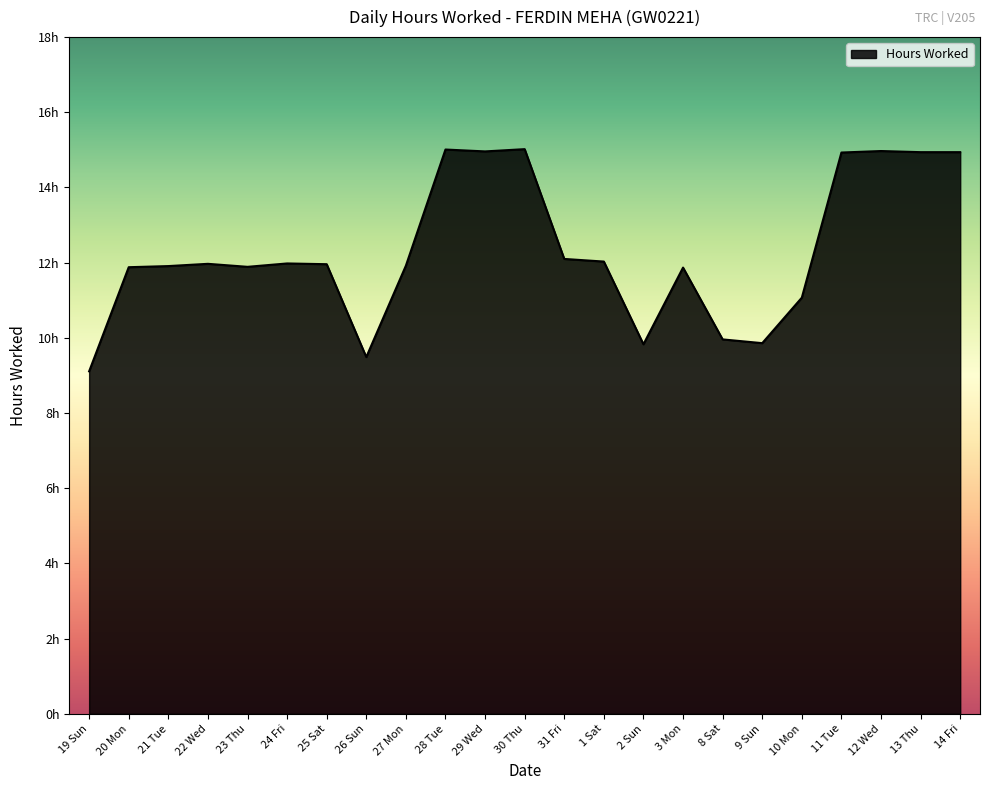

Does the chart display data point markers on the line(s)?

No